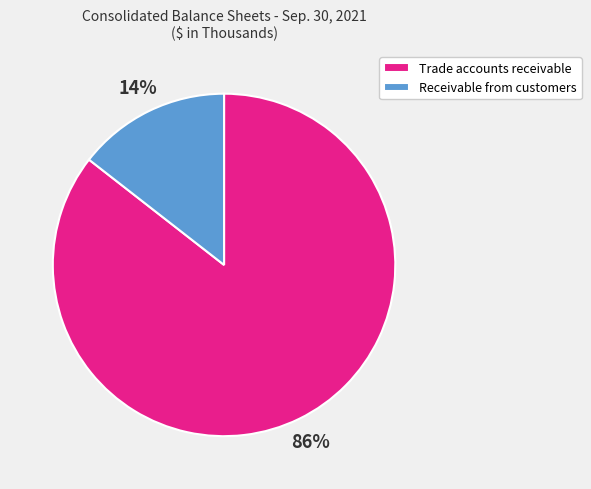

Is there any slice that represents more than half of the pie?

Yes